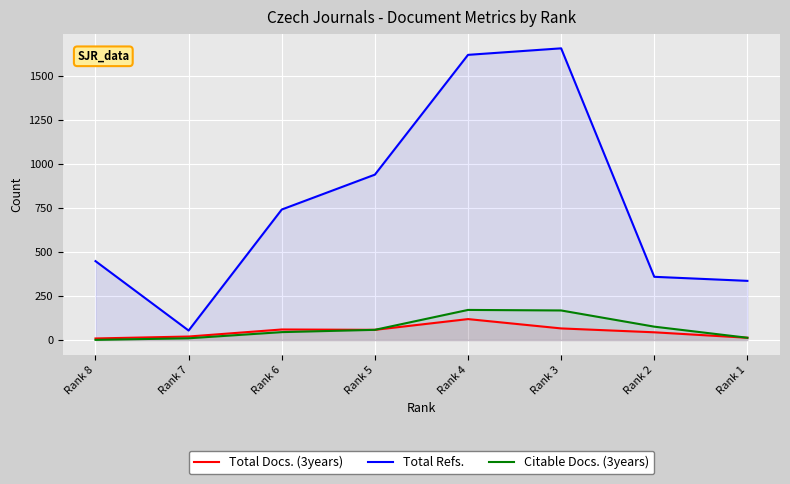

What value does the Total Refs. series have at Rank 1, to the nearest 10?

340